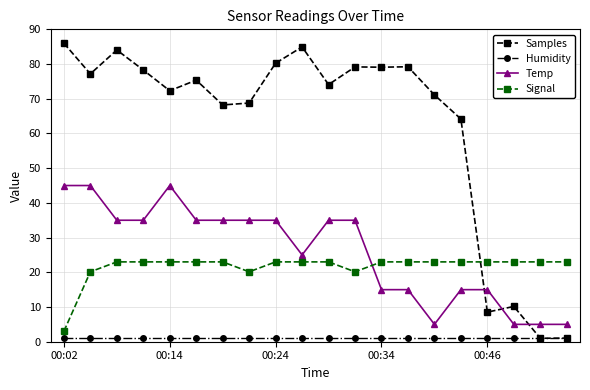

True or false: Humidity and Temp cross at least once.

False